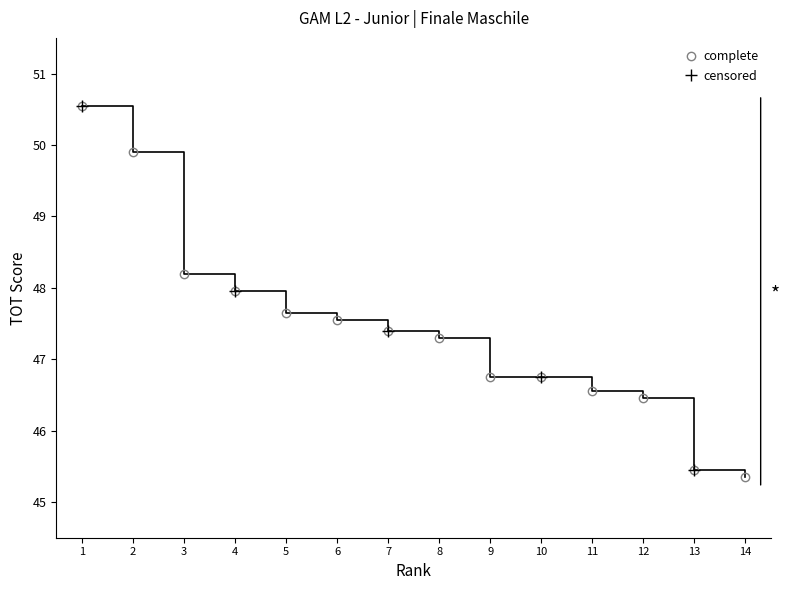

Is it true that complete equals 49.9 at 2?

True